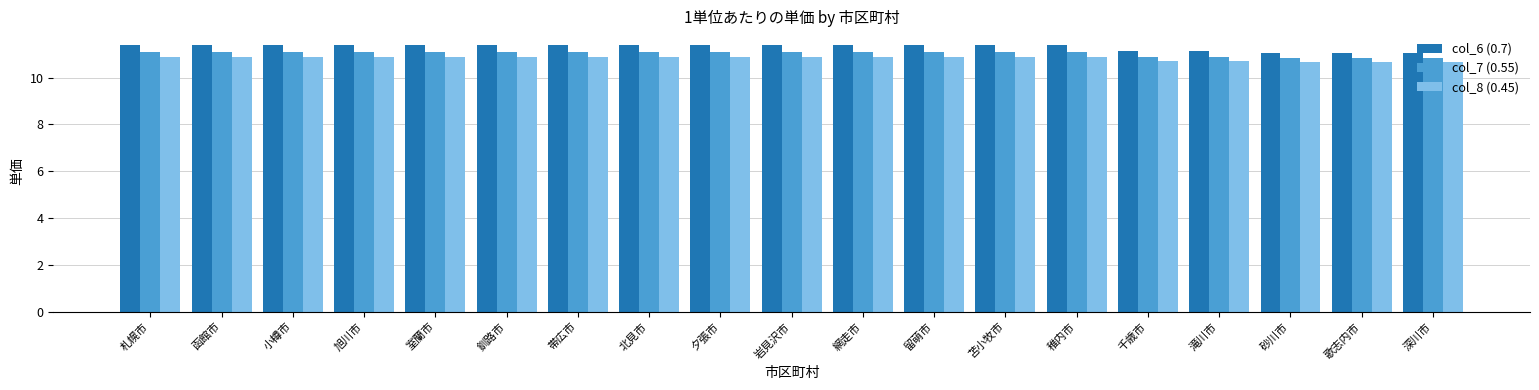

What is the difference between the highest and lowest values at 帯広市?

0.5